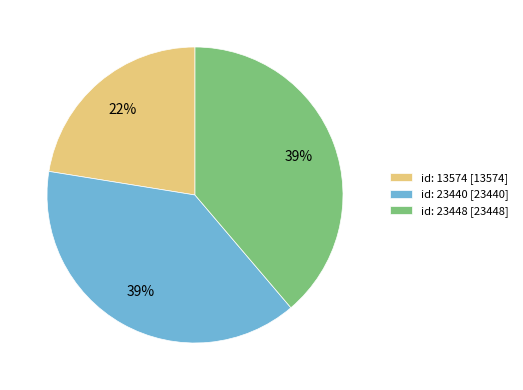

Approximately how many times larger is the value at id: 13574 [13574] compared to id: 23440 [23440]?

0.6